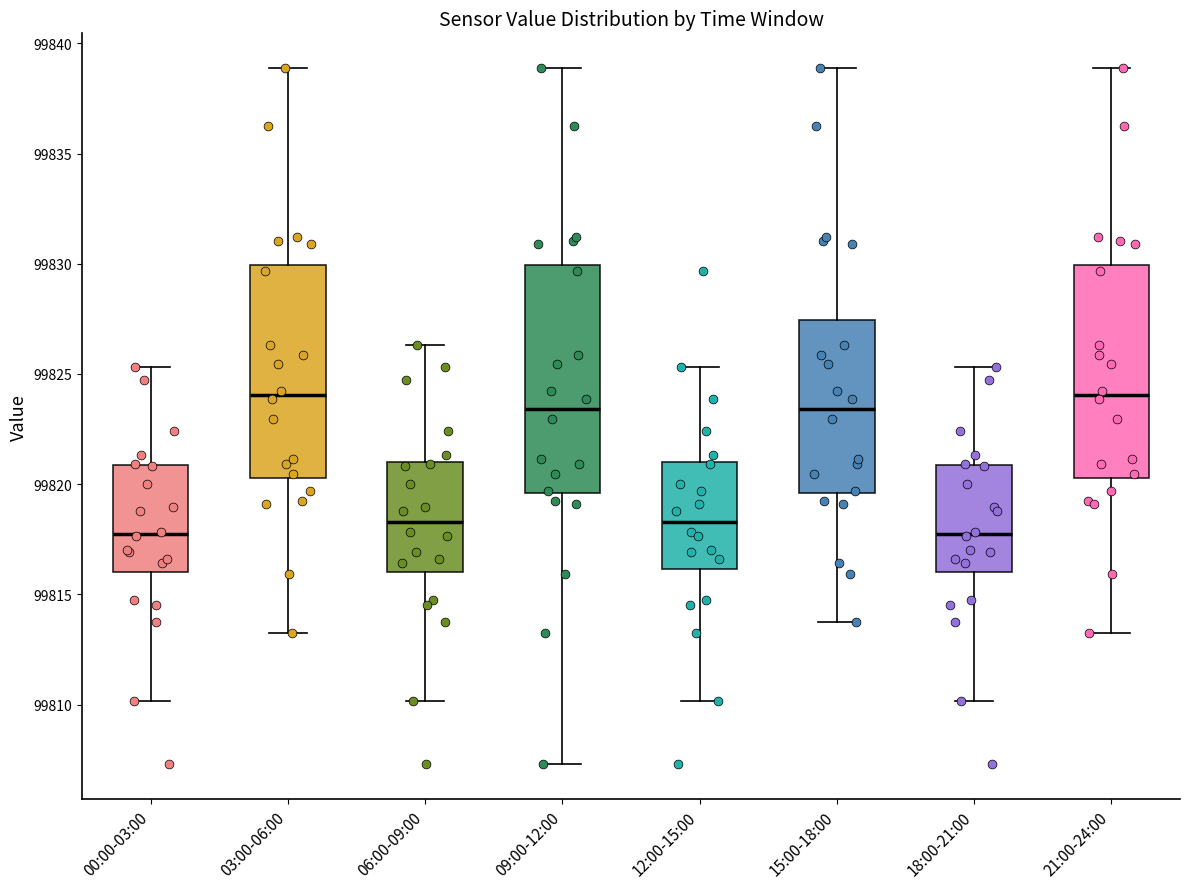

Where is the lower edge of the box for 00:00-03:00 on the y-axis? The values are not printed on the chart, so give them approximately, as read against the axis.

99816.0